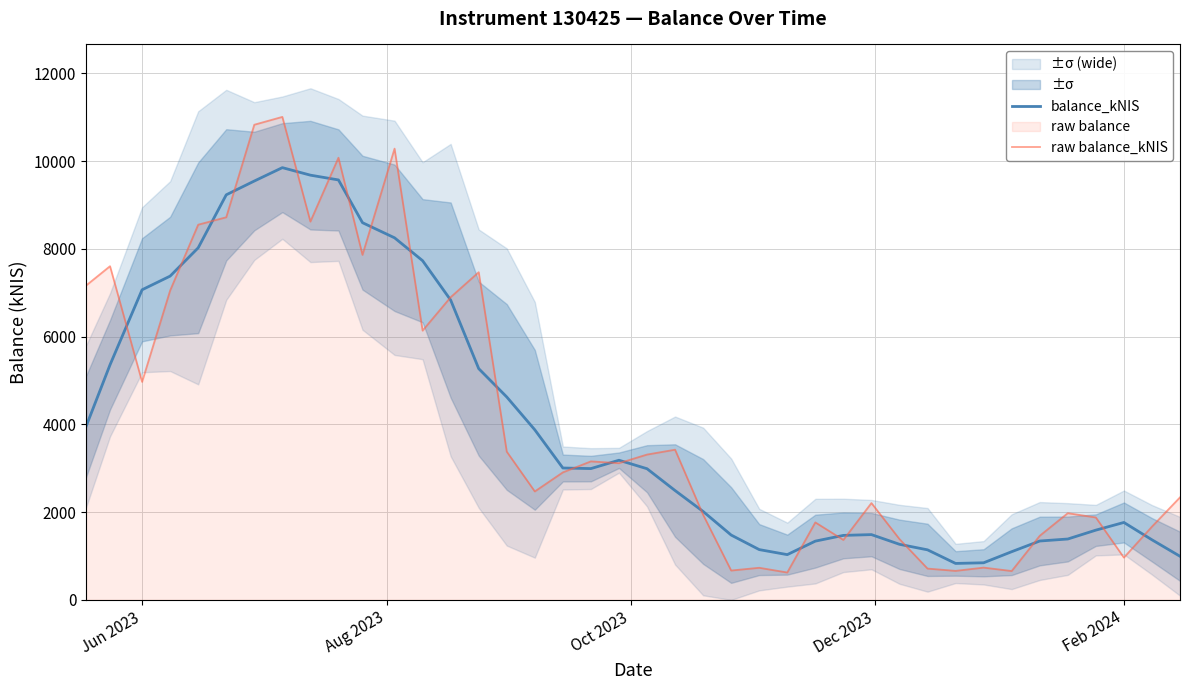

Reading left to right, extract all data points from this chart.

balance_kNIS: 3946.4	5356.1	7066.0	7377.5	8022.1	9229.6	9543.8	9849.0	9677.7	9568.8	8594.8	8250.2	7728.5	6831.6	5269.3	4623.3	3875.1	3004.8	2991.6	3181.8	2988.6	2491.2	2014.5	1477.0	1145.6	1031.0	1338.5	1469.3	1487.2	1266.3	1140.1	830.3	845.3	1097.8	1341.2	1386.8	1589.0	1764.2	1369.1	993.5
raw balance_kNIS: 7160.7	7603.7	4967.6	7048.8	8549.1	8718.3	10826.7	11005.4	8619.6	10074.9	7861.8	10282.1	6135.4	6896.6	7466.4	3377.4	2470.8	2905.3	3155.9	3114.9	3311.0	3422.1	1939.1	668.7	731.5	623.5	1765.4	1366.0	2206.3	1385.3	713.0	660.7	735.2	657.3	1460.3	1975.5	1877.7	963.5	1668.3	2336.0